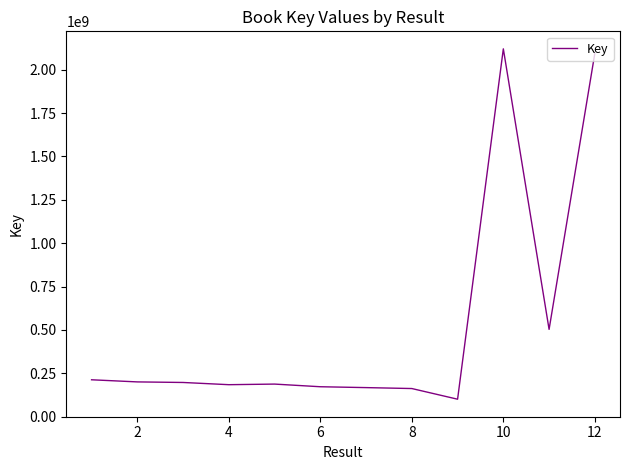

What is the difference between the maximum and minimum values?

2019503185